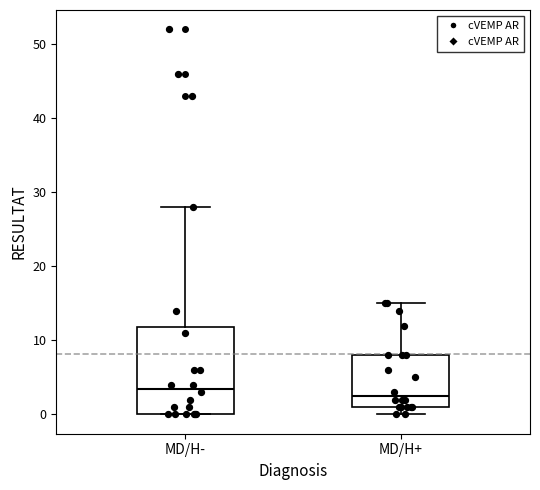

Reading left to right, transcribe this box plot: for each box, give where its median line is, the range the box spans, and where its two whiskers end, as read against the y-axis. The values are not printed on the chart, so give them approximately, as read against the axis.

MD/H-: median 4, box 0 to 12, whiskers 0 to 28
MD/H+: median 3, box 1 to 8, whiskers 0 to 15